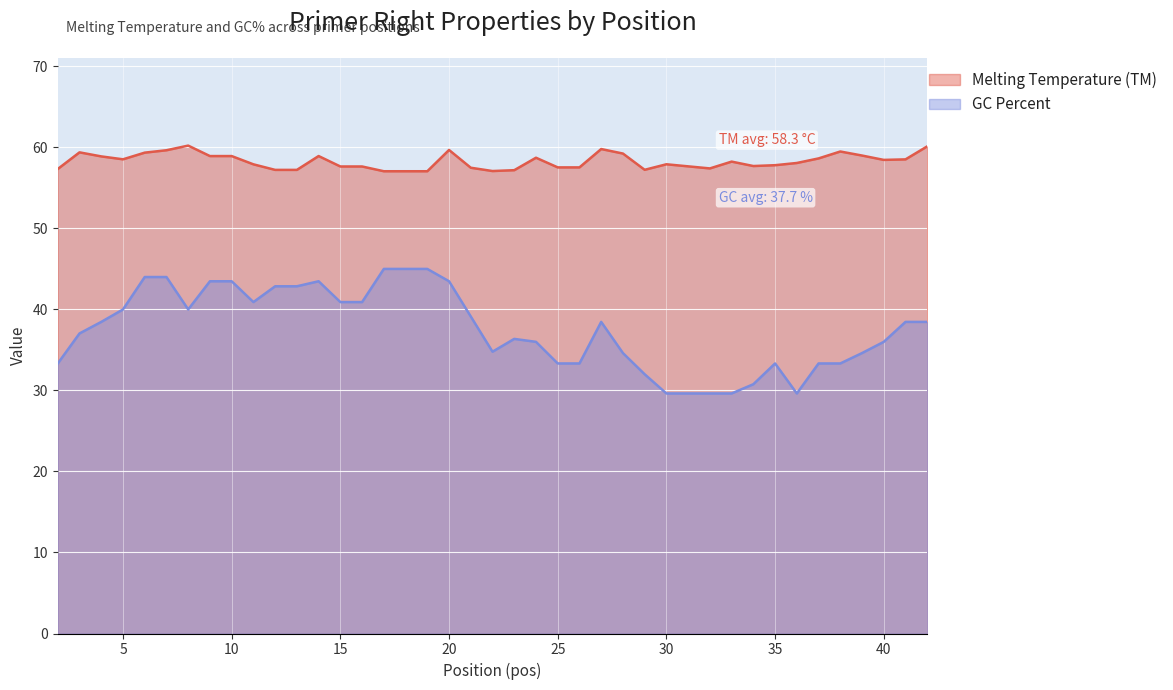

What is the maximum value for GC Percent?

45.0